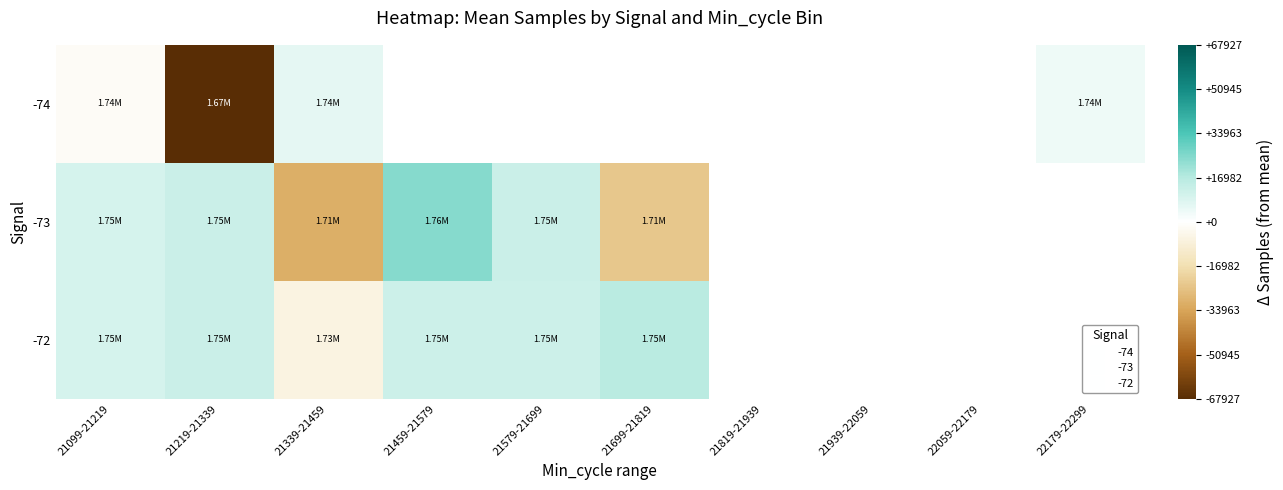

What is the minimum value shown in the chart?

-67926.8